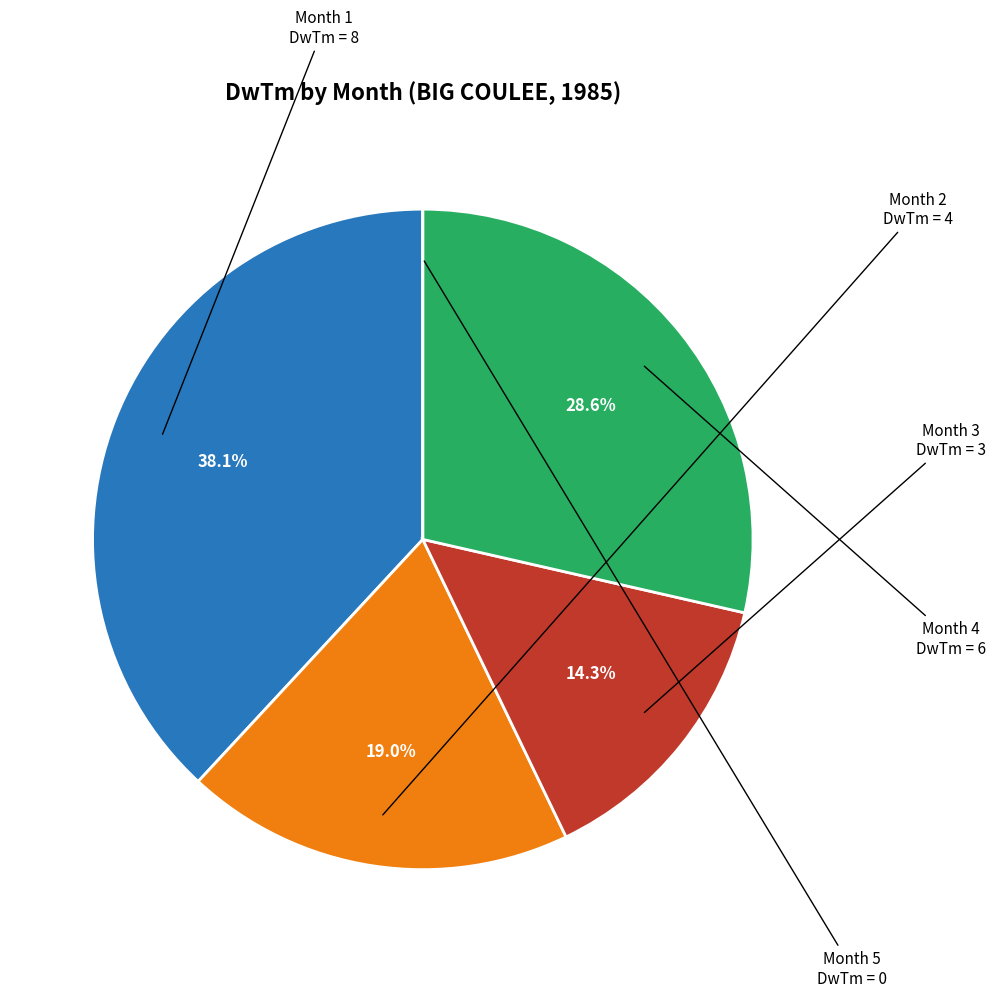

To the nearest percent, what is the difference between the largest and smallest slice percentages?

38%